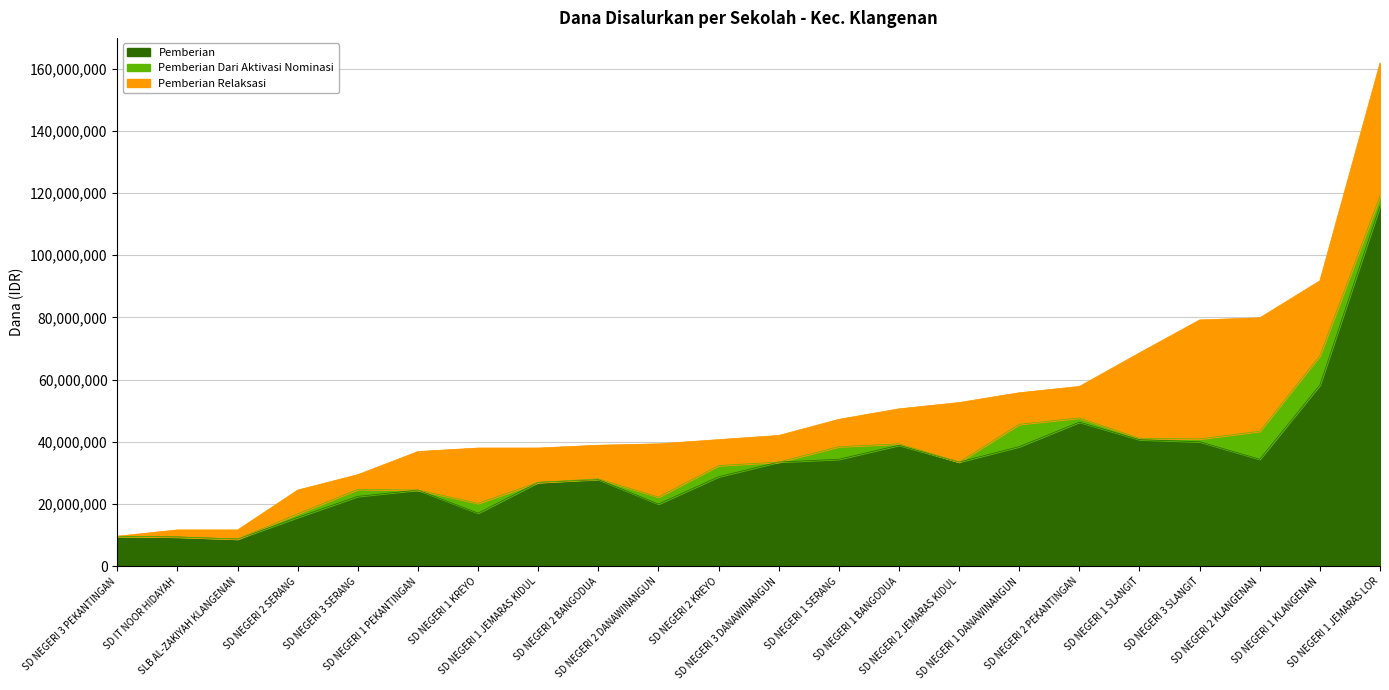

List the labels in order of Pemberian Dari Aktivasi Nominasi value, largest first.

SD NEGERI 1 KLANGENAN, SD NEGERI 2 KLANGENAN, SD NEGERI 1 DANAWINANGUN, SD NEGERI 1 SERANG, SD NEGERI 2 KREYO, SD NEGERI 1 JEMARAS LOR, SD NEGERI 1 KREYO, SD NEGERI 2 DANAWINANGUN, SD NEGERI 3 SERANG, SD NEGERI 2 PEKANTINGAN, SD NEGERI 2 SERANG, SD NEGERI 3 SLANGIT, SD NEGERI 1 BANGODUA, SD NEGERI 1 SLANGIT, SD NEGERI 2 BANGODUA, SD IT NOOR HIDAYAH, SD NEGERI 1 JEMARAS KIDUL, SD NEGERI 1 PEKANTINGAN, SD NEGERI 2 JEMARAS KIDUL, SD NEGERI 3 DANAWINANGUN, SD NEGERI 3 PEKANTINGAN, SLB AL-ZAKIYAH KLANGENAN